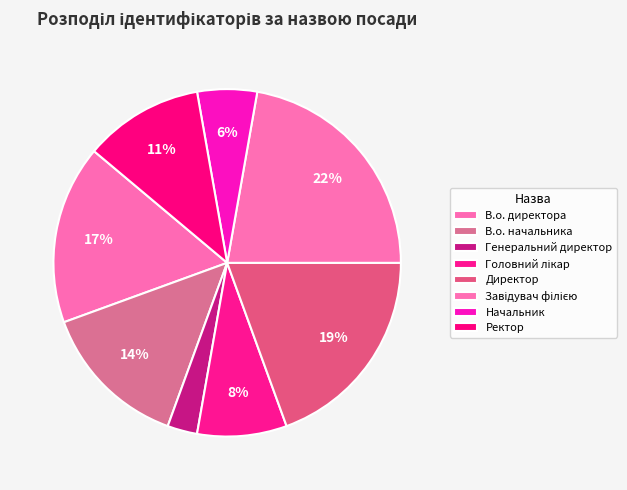

Which slice is the largest?

Завідувач філією